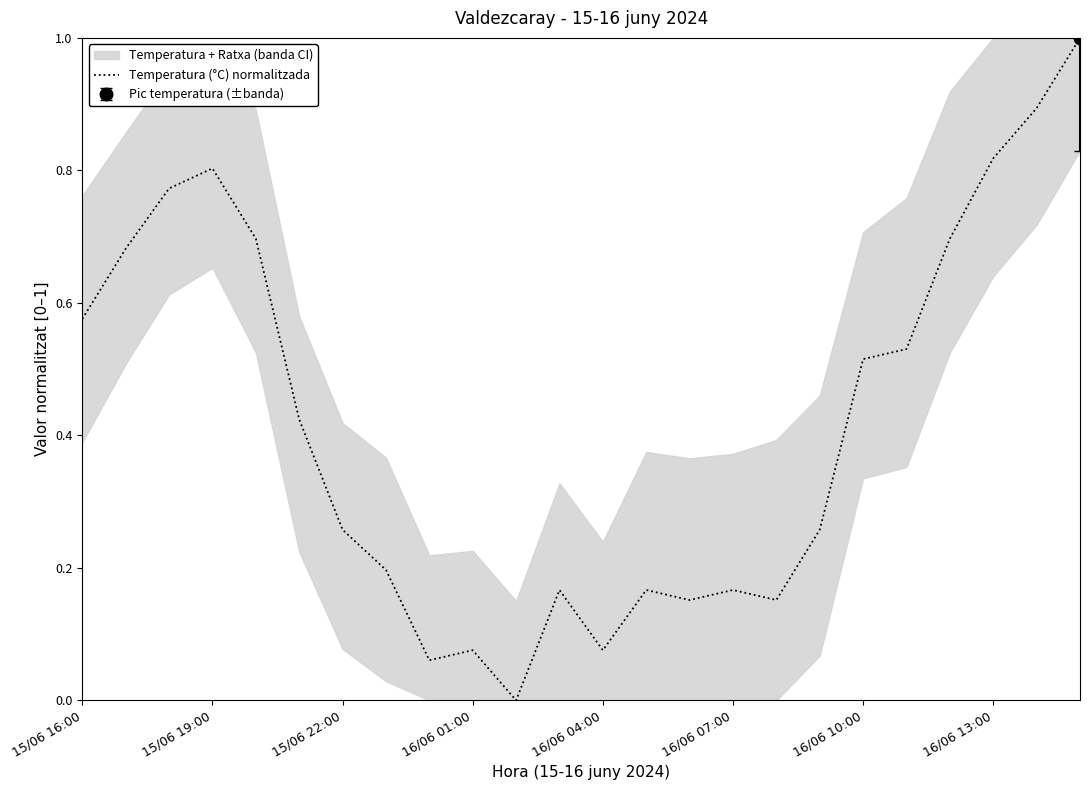

How many points are lower than both their immediate neighbors (excluding endpoints)?

5